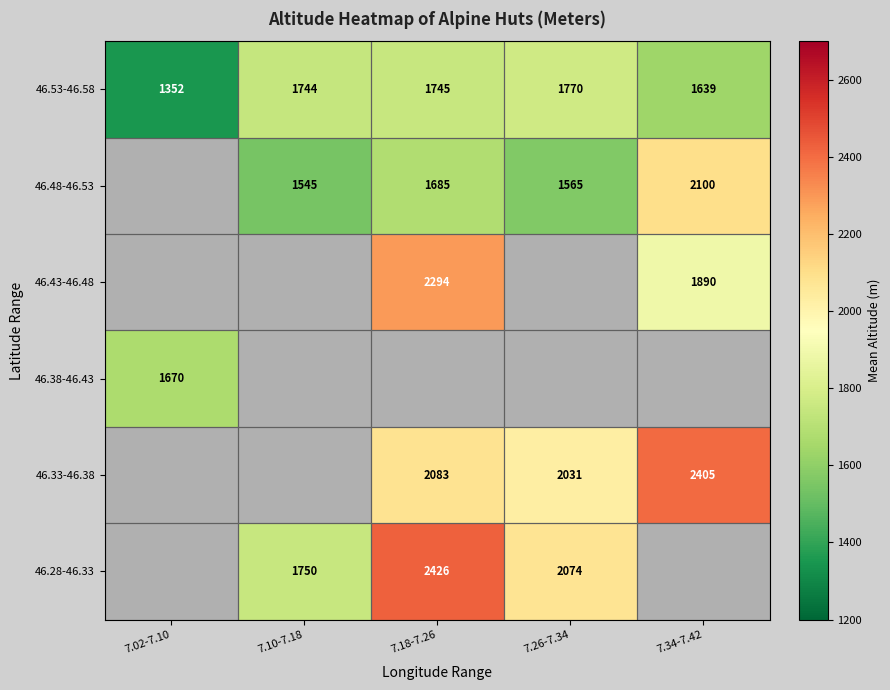

What is the minimum value for 46.53-46.58?

1352.0